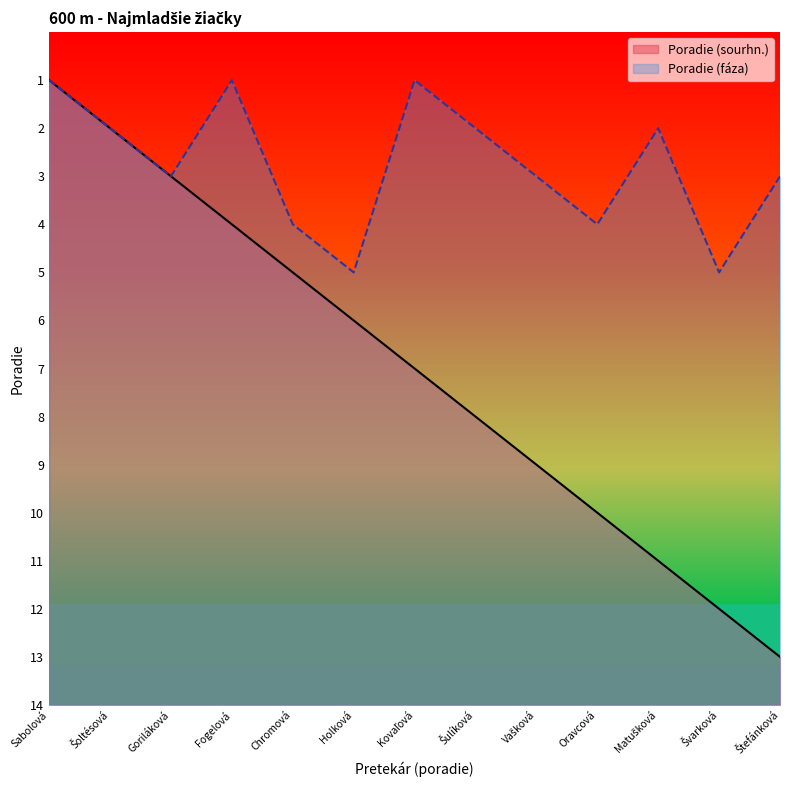

What is the label of the 9th point from the right?

Chromová